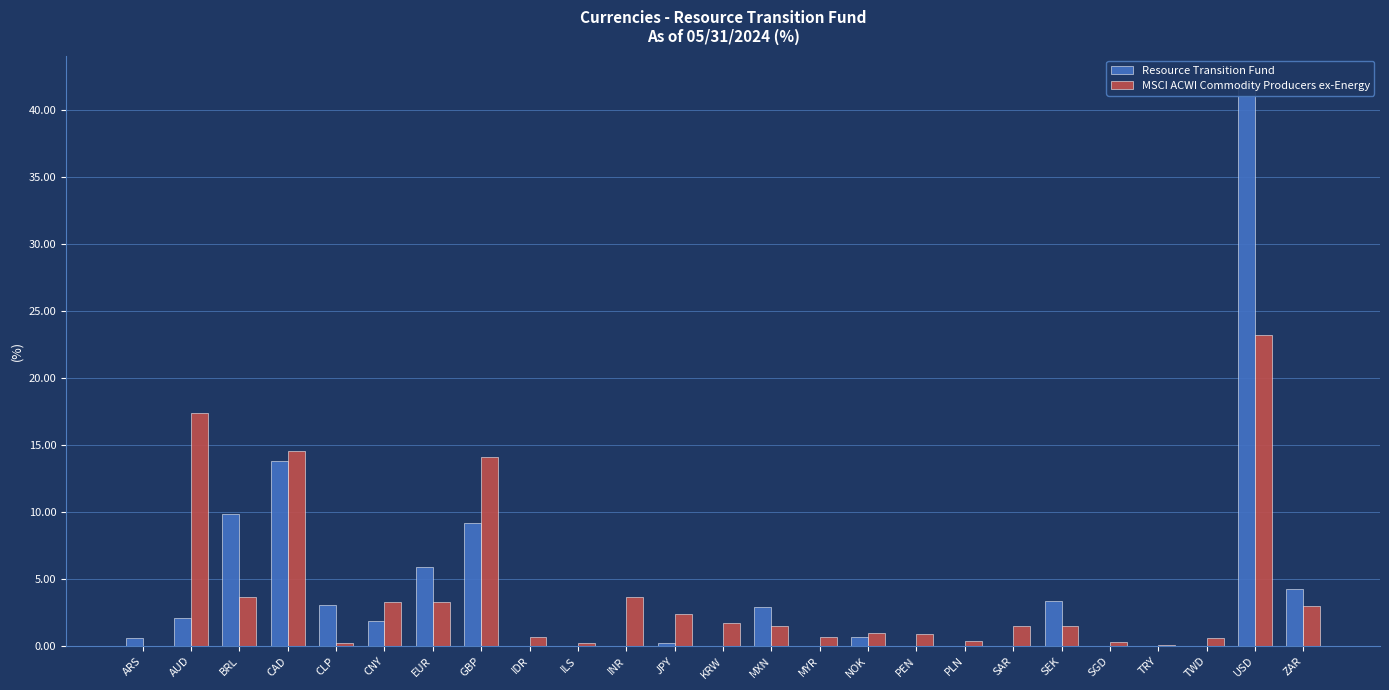

Where is MSCI ACWI Commodity Producers ex-Energy nearest to the value 11?

GBP